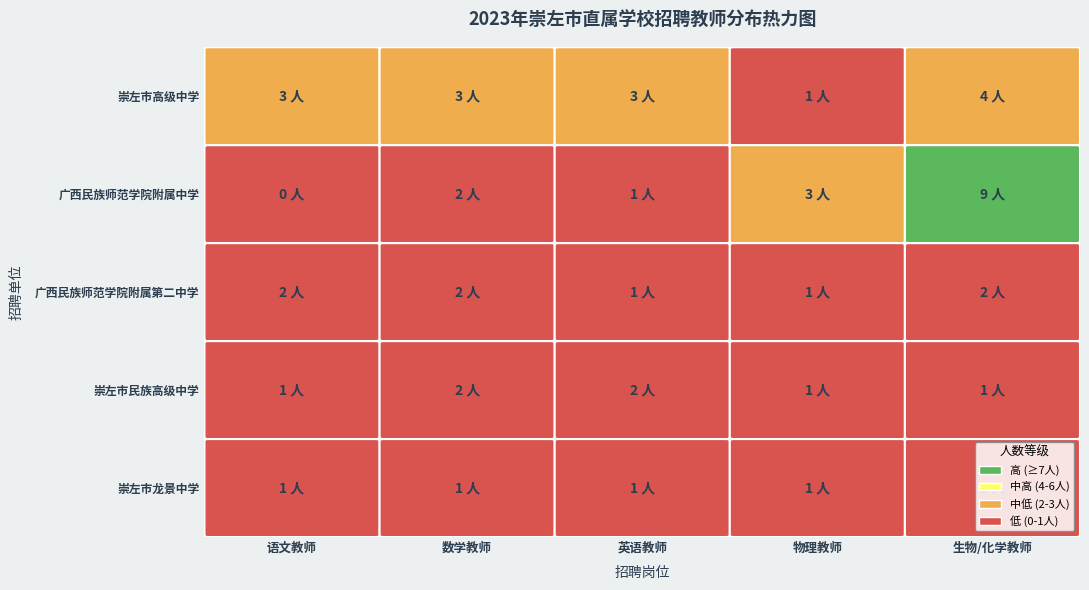

How many 广西民族师范学院附属第二中学 values are between 1 and 2?

5